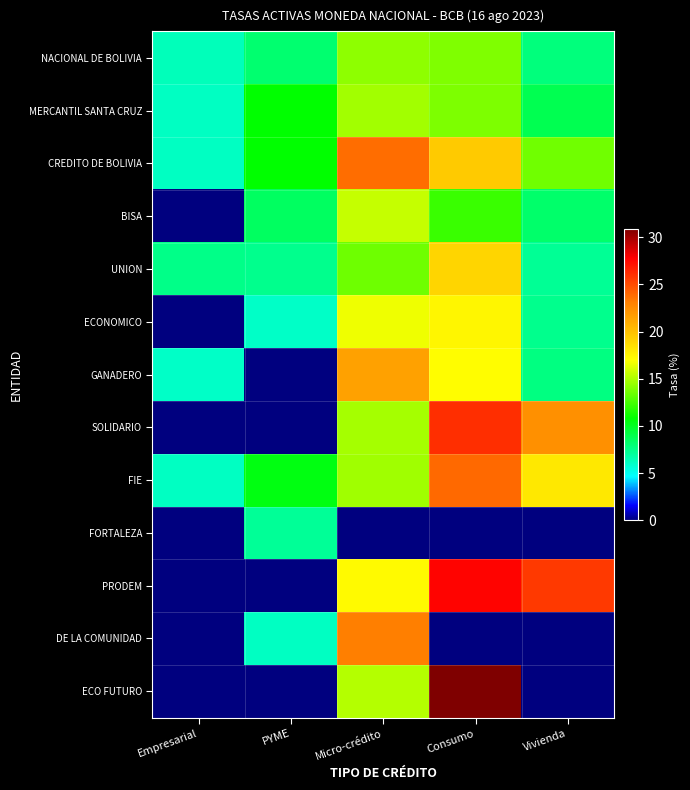

Which series changed the most between PYME and Vivienda?

PRODEM